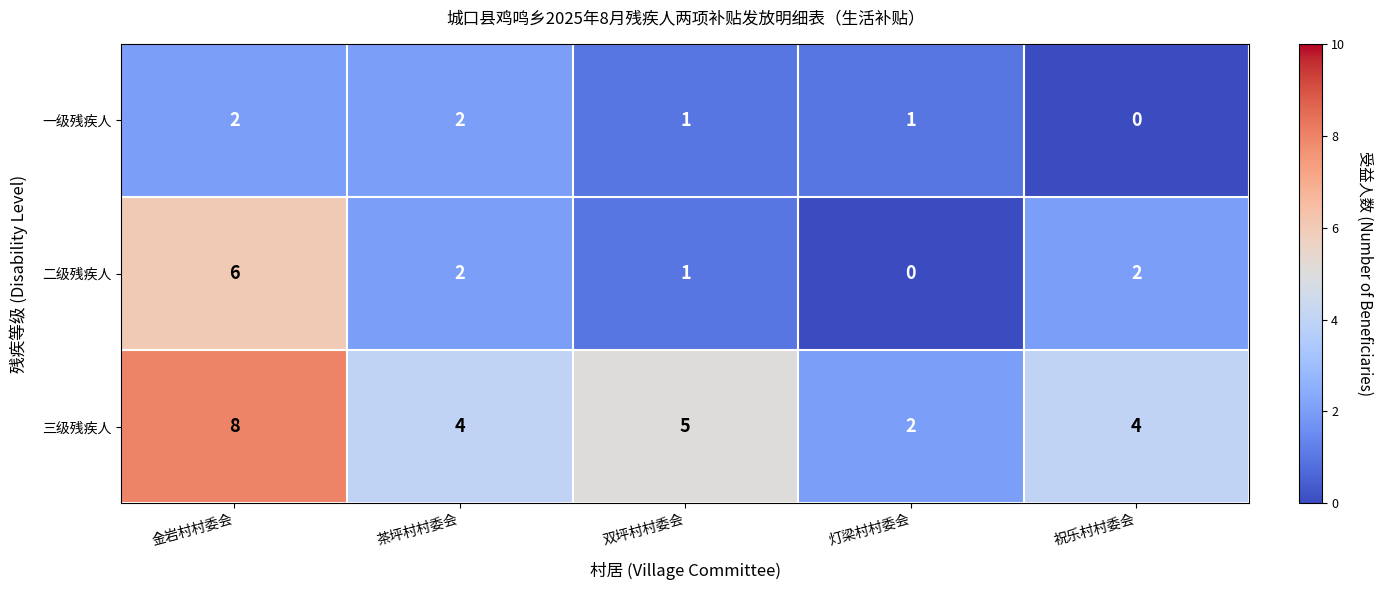

What is the sum of the 一级残疾人 values at 灯梁村村委会 and 金岩村村委会?

3